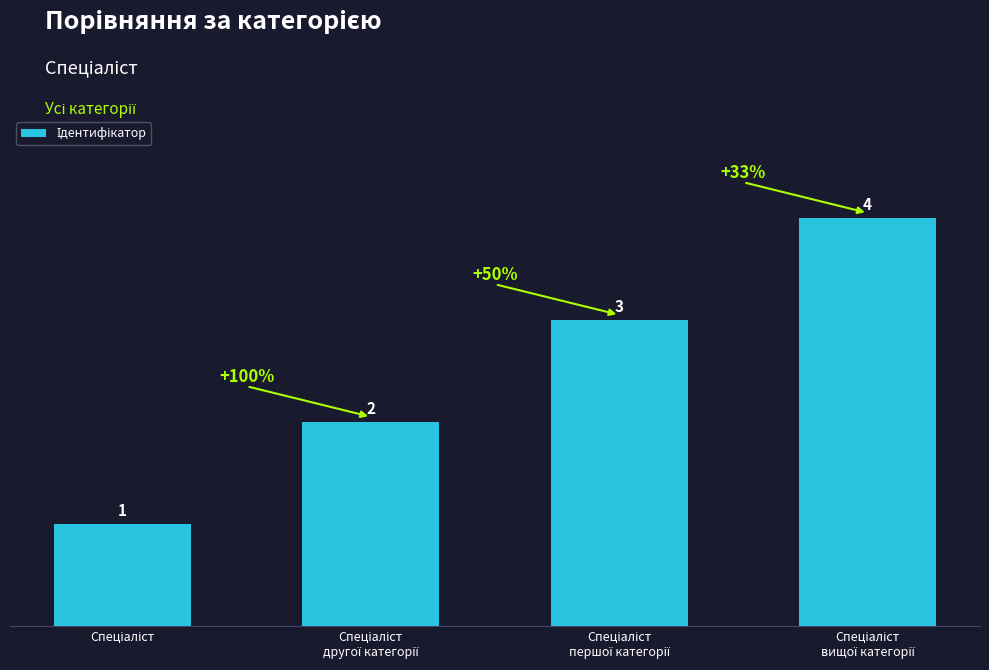

What is the difference between the maximum and minimum values?

3